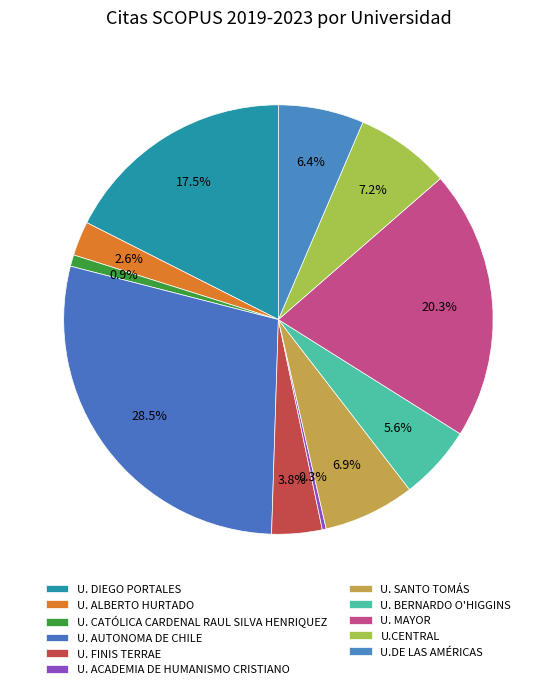

How many slices are in this pie chart?

11